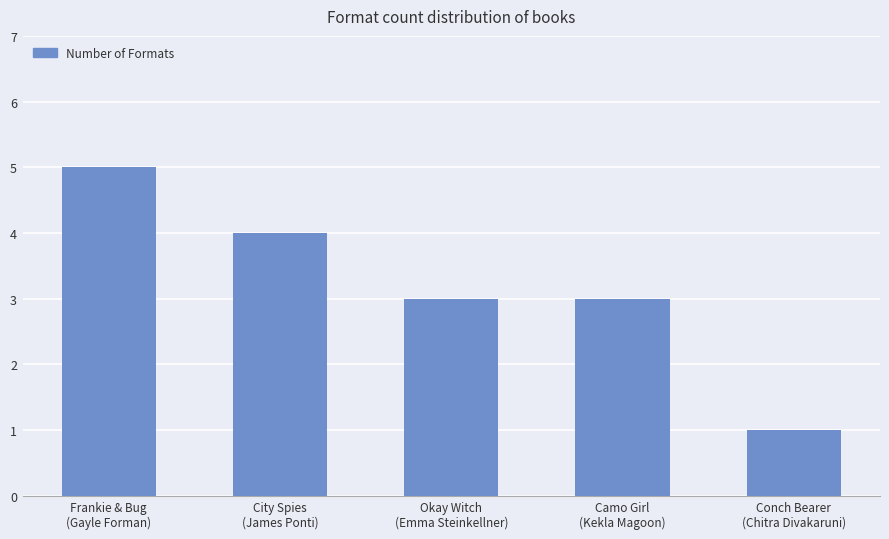

Are the bars horizontal?

No